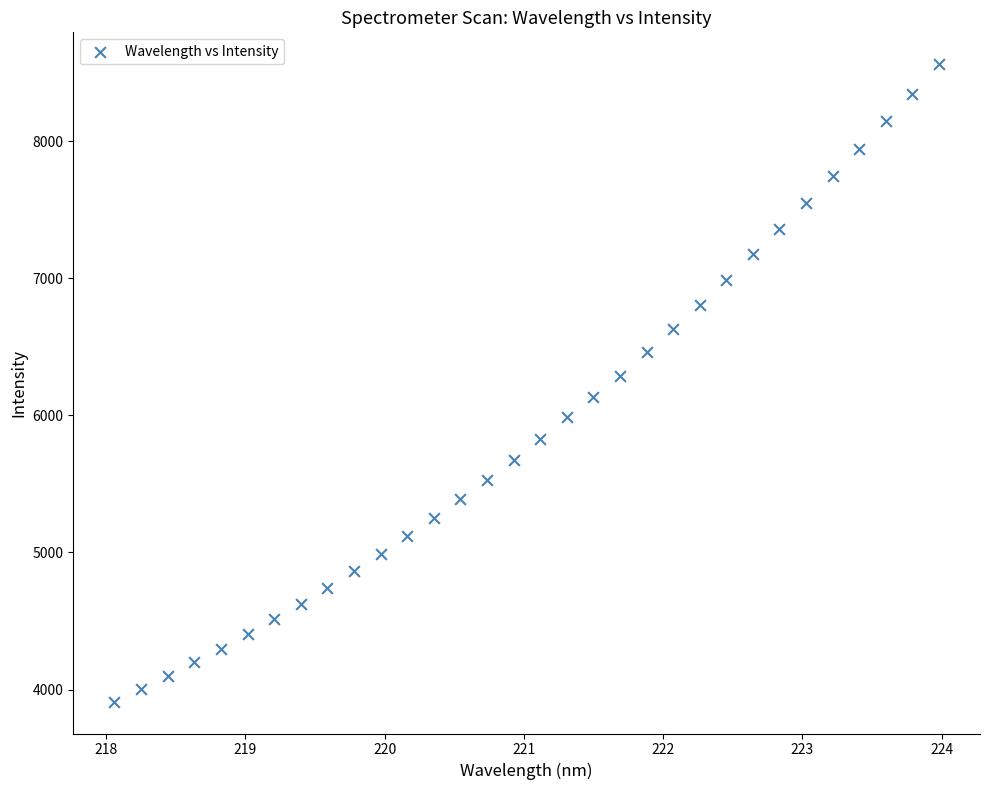

What is the range of X values (max minus min)?

5.9